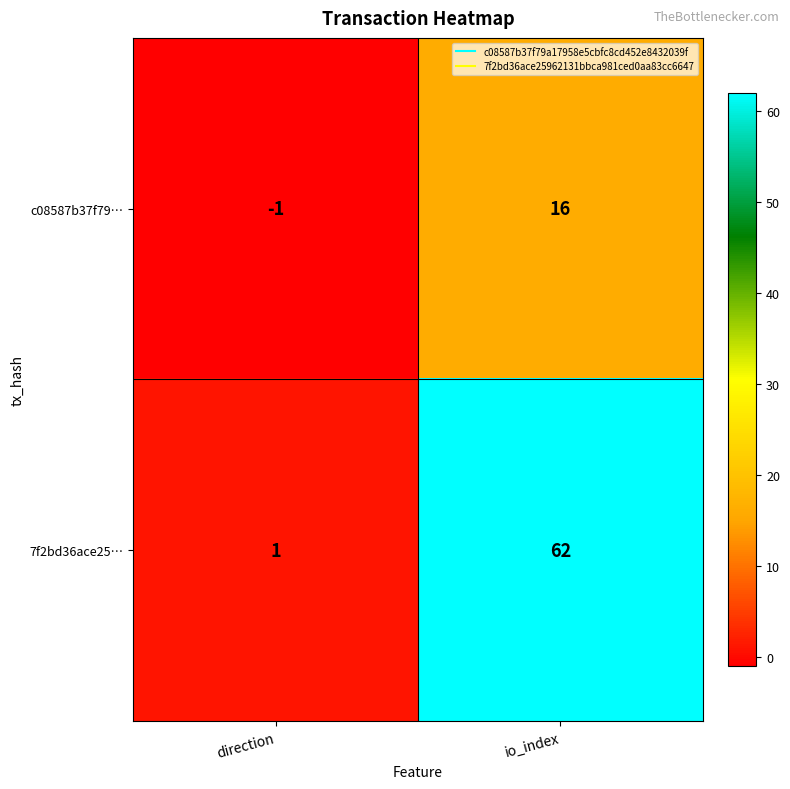

What is the average value of the 7f2bd36ace25… series?

32